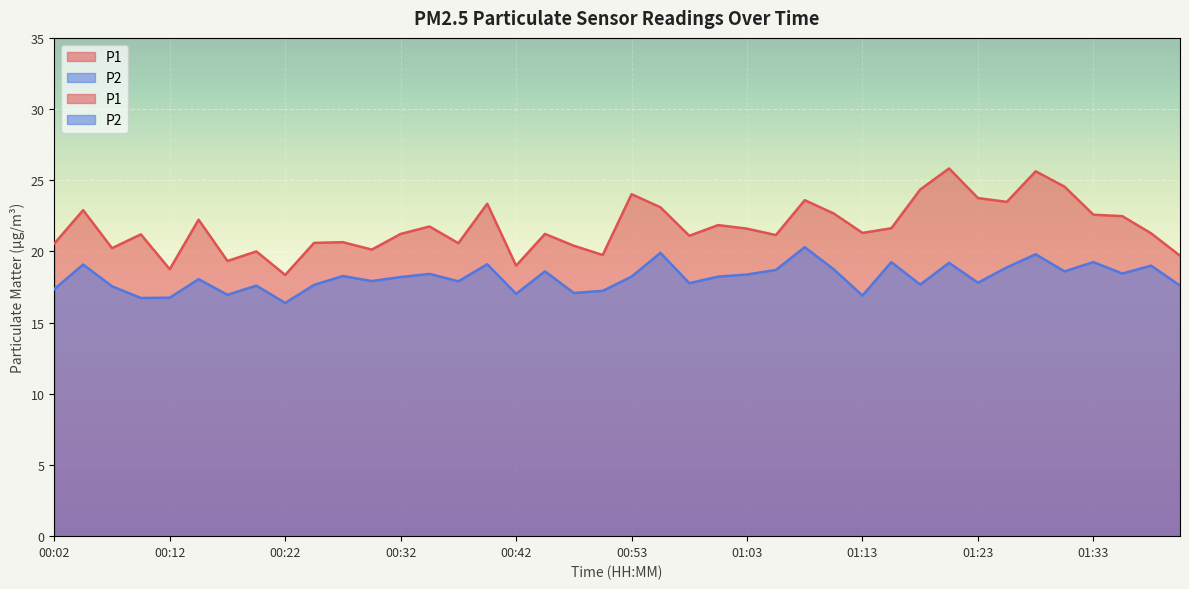

Where is the first local maximum for P1?

00:04